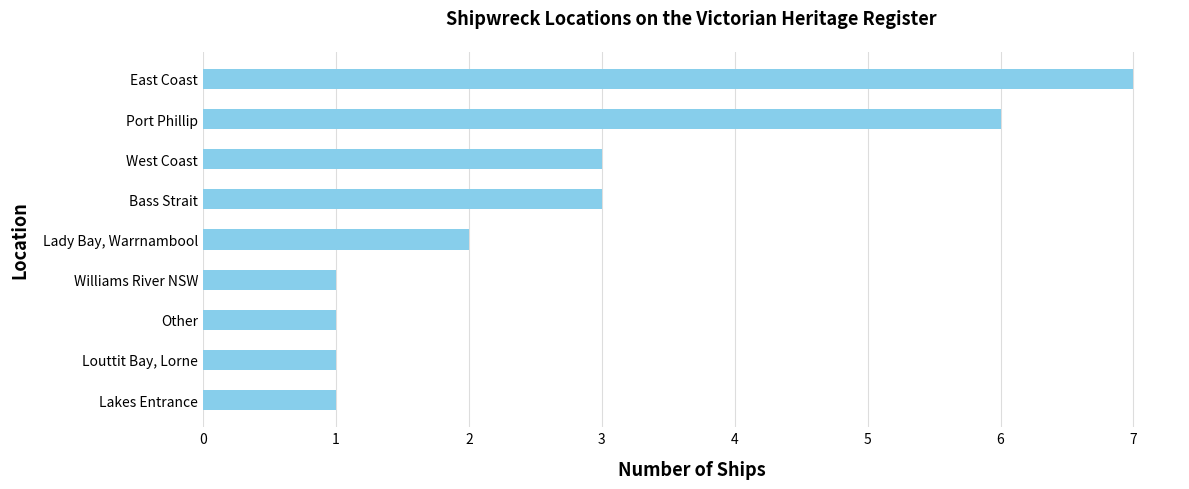

The value at Lakes Entrance is 2. True or false?

False